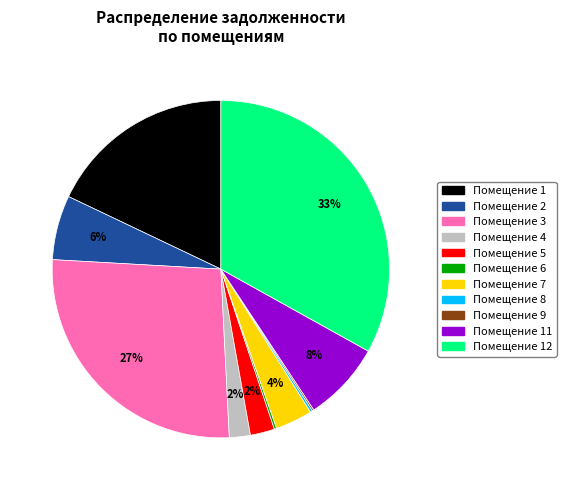

To the nearest percent, what is the average slice percentage?

9%